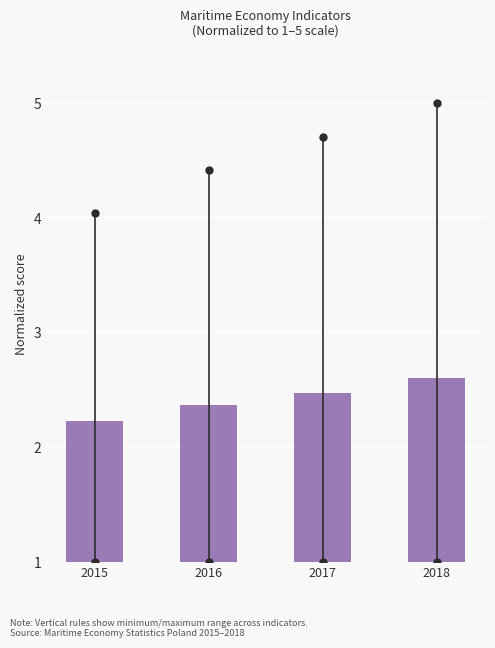

Reading left to right, what are all the values shown in this chart?

2015=2.2	2016=2.4	2017=2.5	2018=2.6